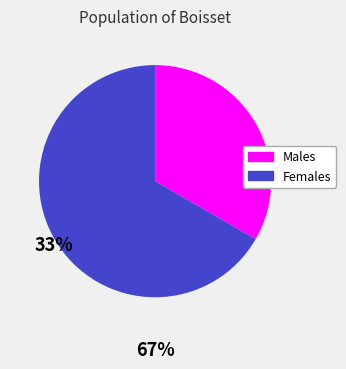

Does any single category account for the majority?

Yes